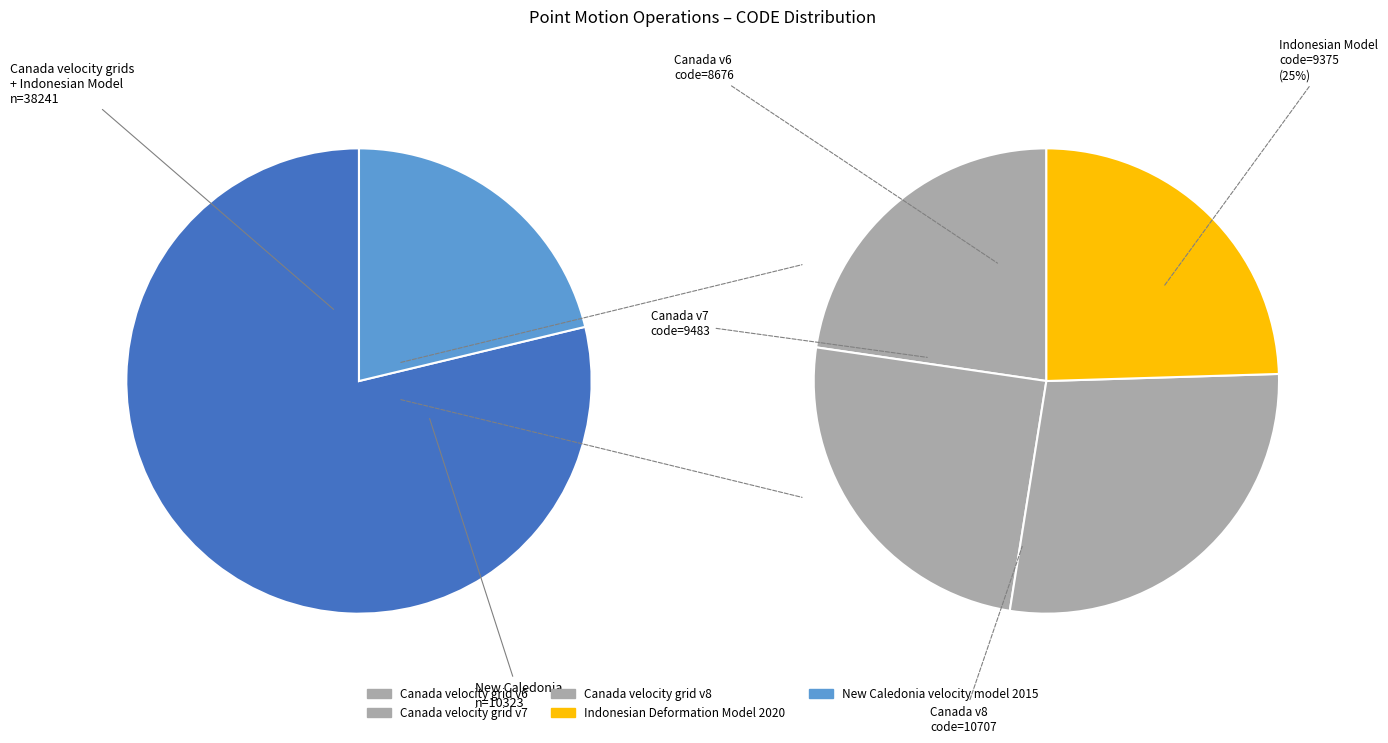

Which has a higher value, Indonesian Deformation Model 2020 or Canada velocity grid v6?

Indonesian Deformation Model 2020